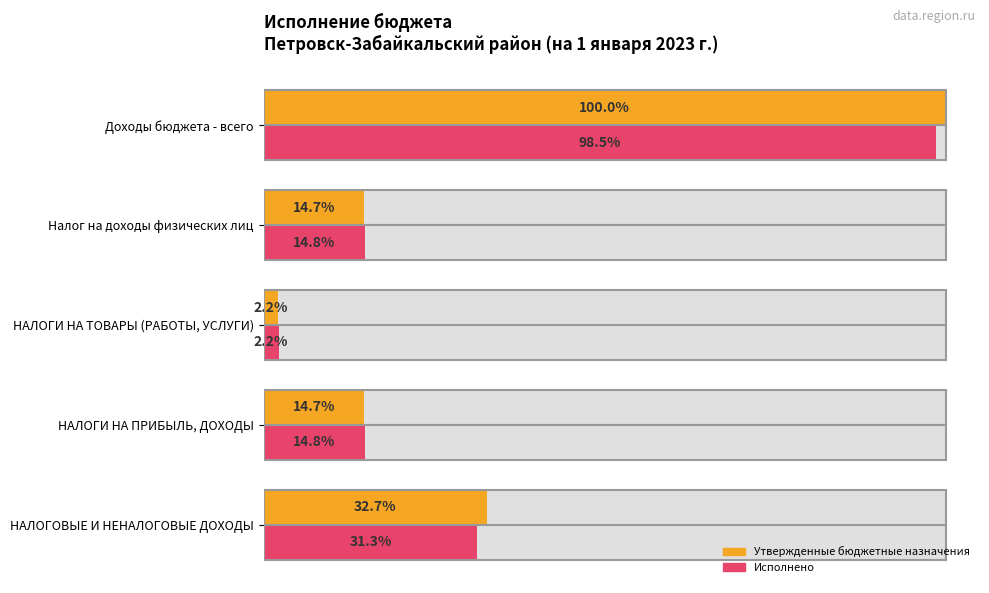

Does the chart contain any negative values?

No